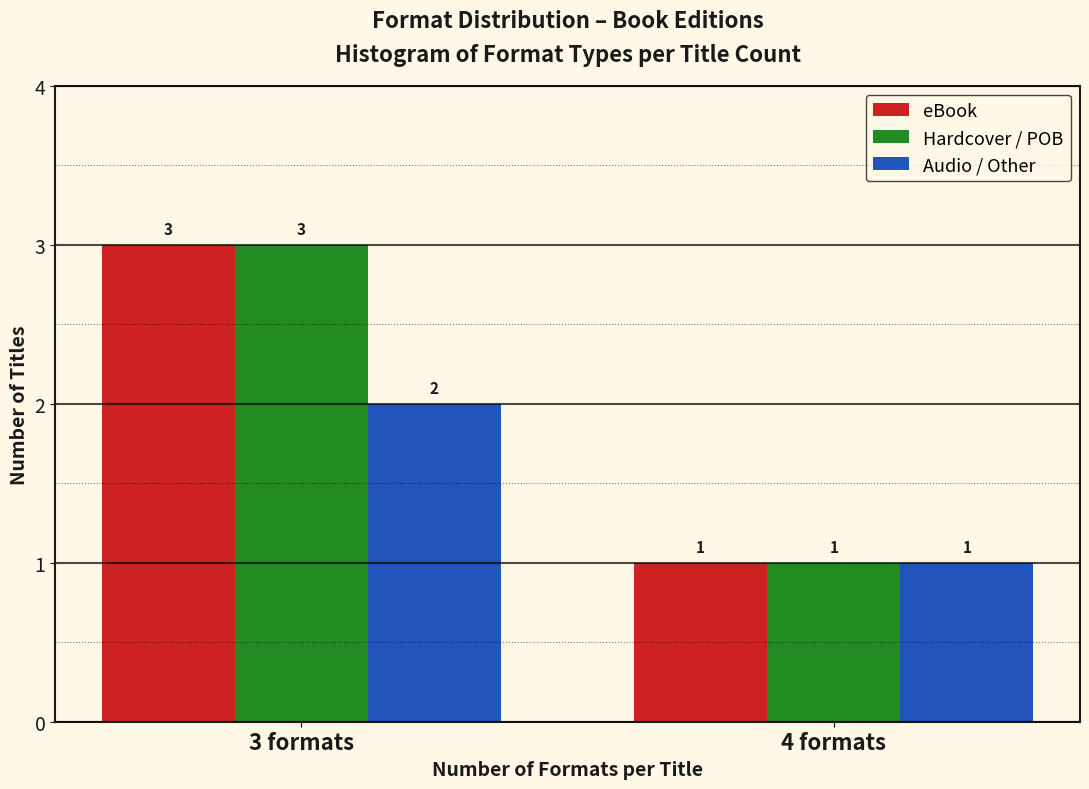

Reading left to right, transcribe all the data shown in this chart.

eBook: 3 formats=3	4 formats=1
Hardcover / POB: 3 formats=3	4 formats=1
Audio / Other: 3 formats=2	4 formats=1